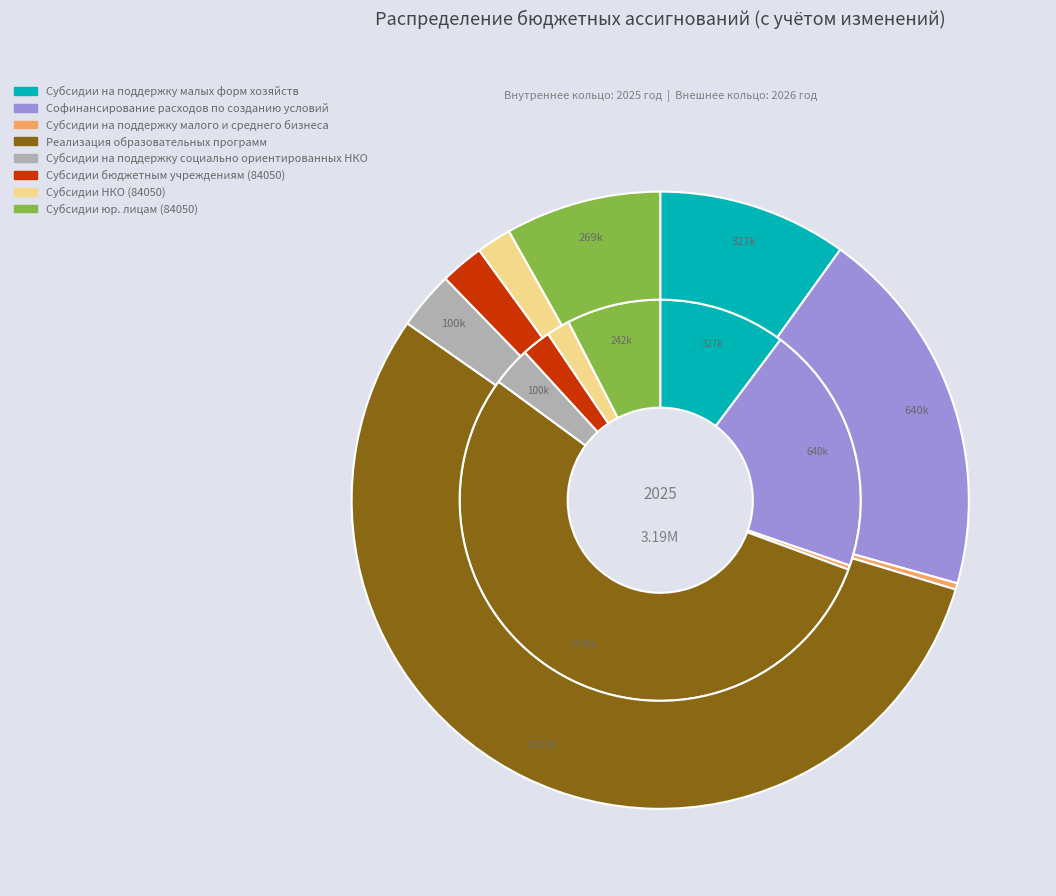

To the nearest percent, what percentage of the pie is 5?

3%